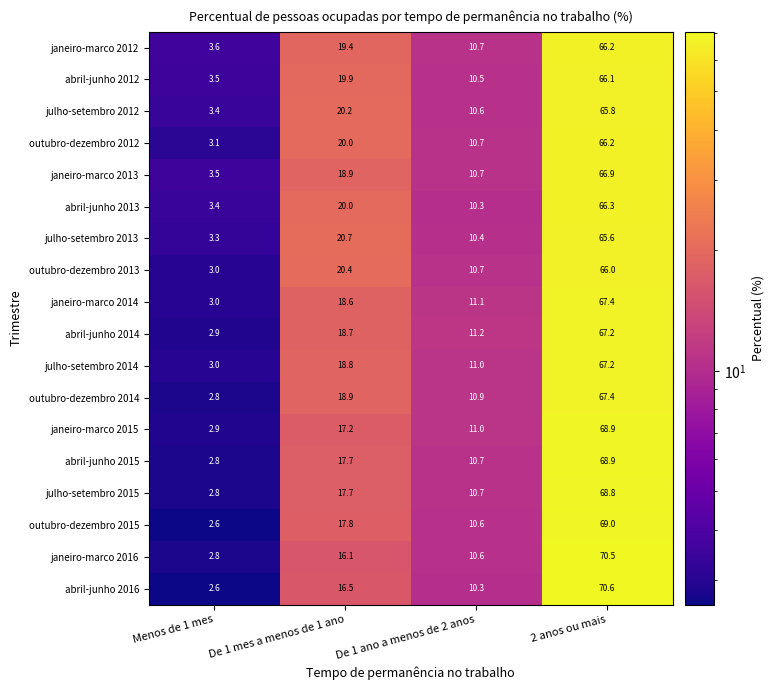

Which series has the widest spread of values?

abril-junho 2016